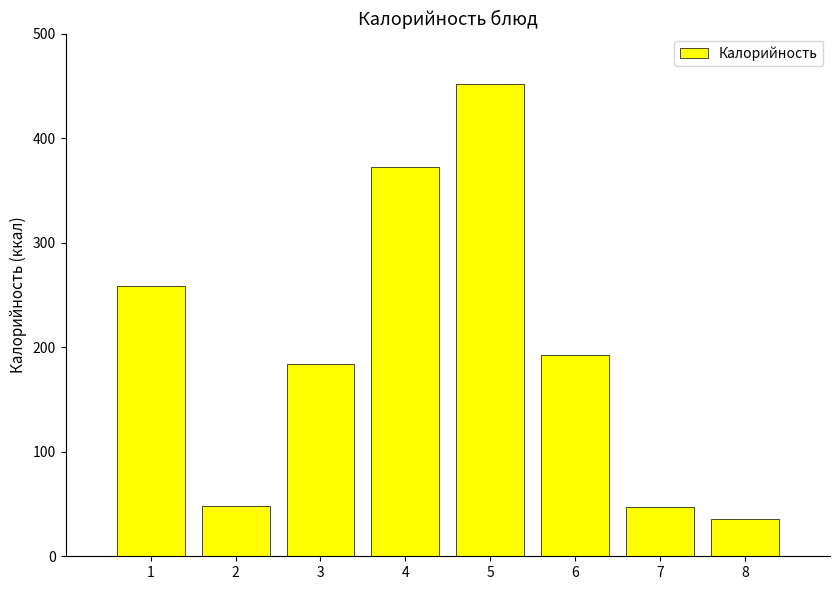

What is the value of the 5th bar from the left?

452.0